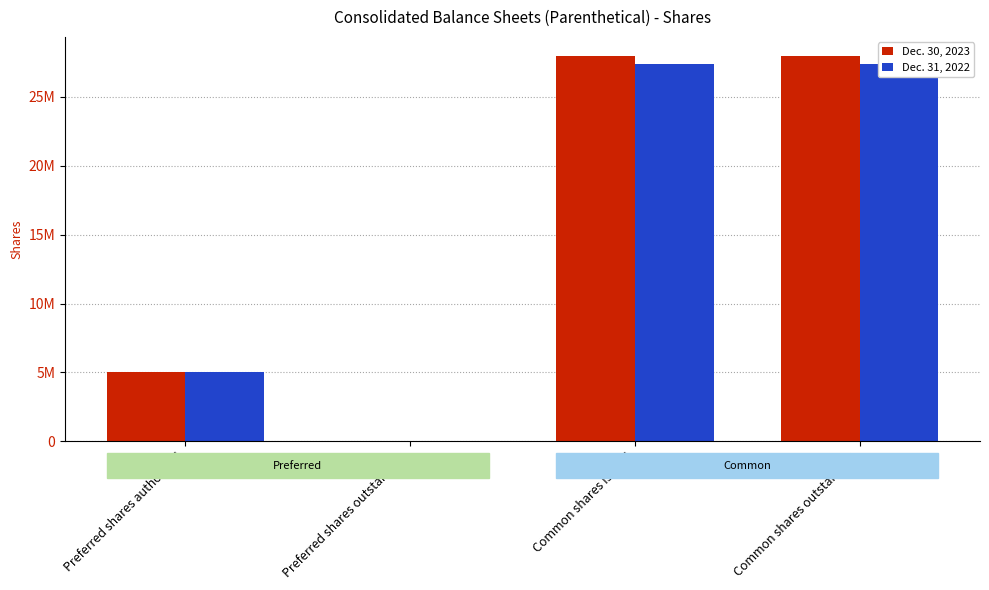

What is the average value of the Dec. 31, 2022 series?

14961500